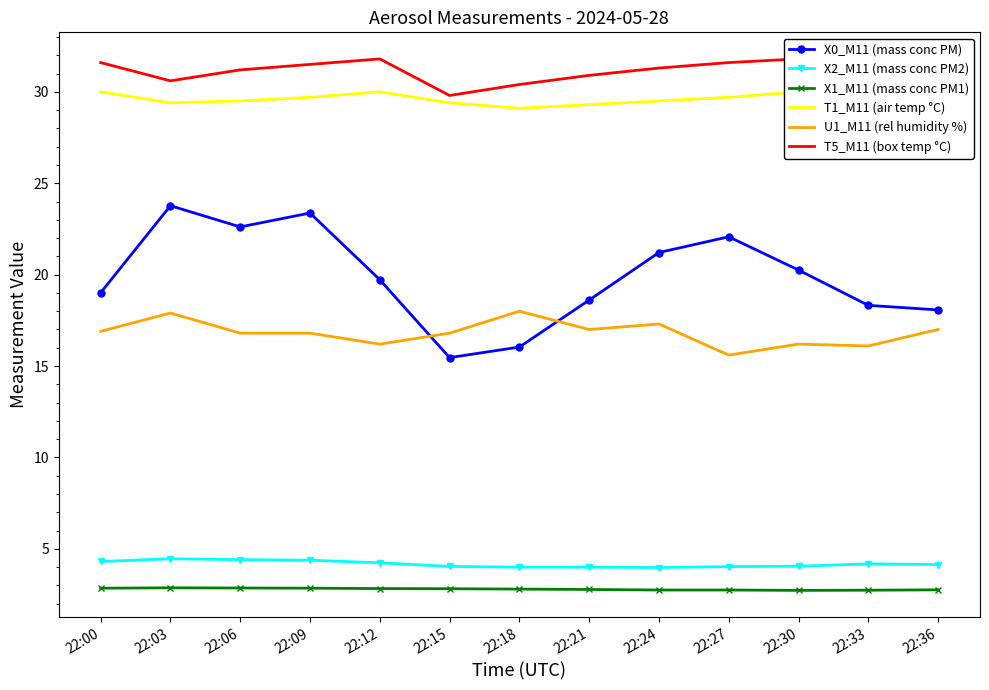

What is the value of the X2_M11 (mass conc PM2) point at the 4th from the left?

4.4